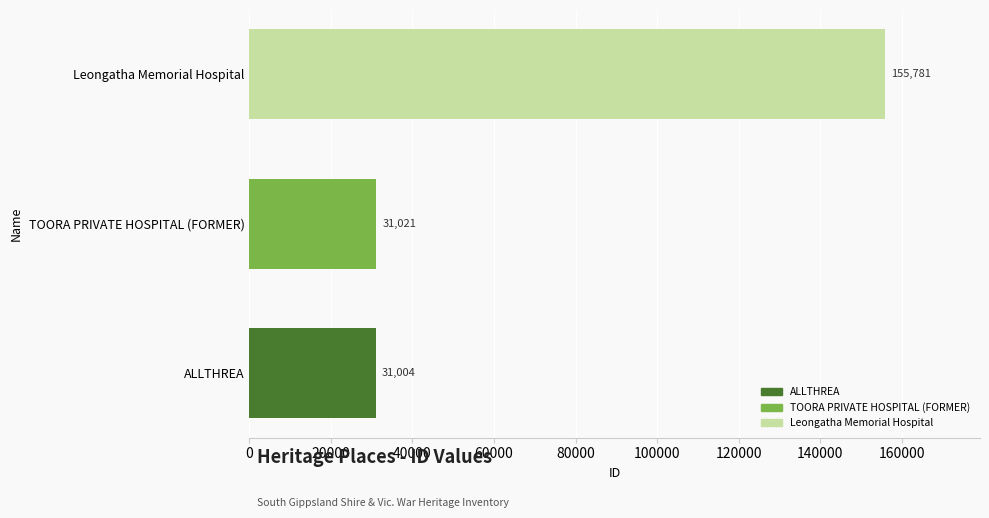

Which has a higher value, TOORA PRIVATE HOSPITAL (FORMER) or ALLTHREA?

TOORA PRIVATE HOSPITAL (FORMER)